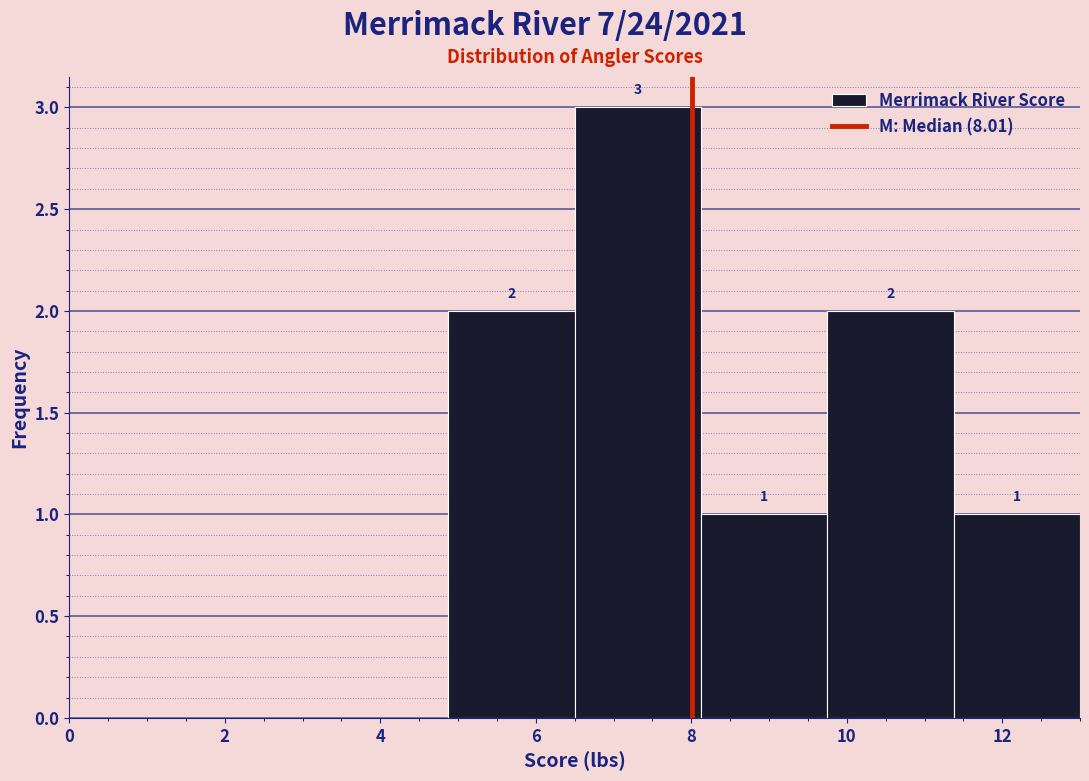

Which range on the x-axis has the tallest bar?

6.6 to 8.2